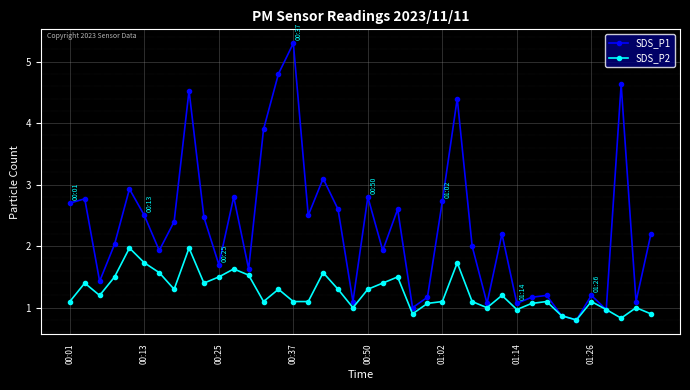

What is the average value of the SDS_P1 series?

2.3